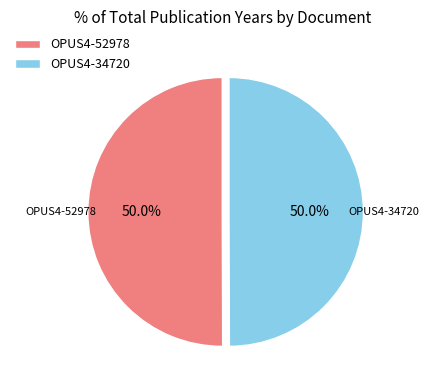

Approximately how many times larger is the value at OPUS4-34720 compared to OPUS4-52978?

1.0